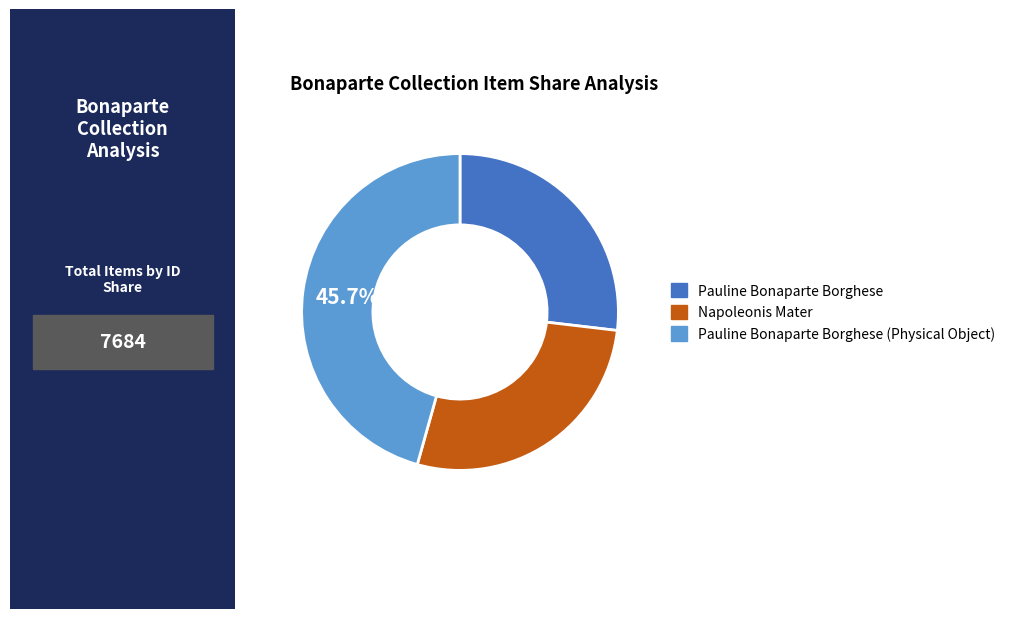

Does any single category account for the majority?

No